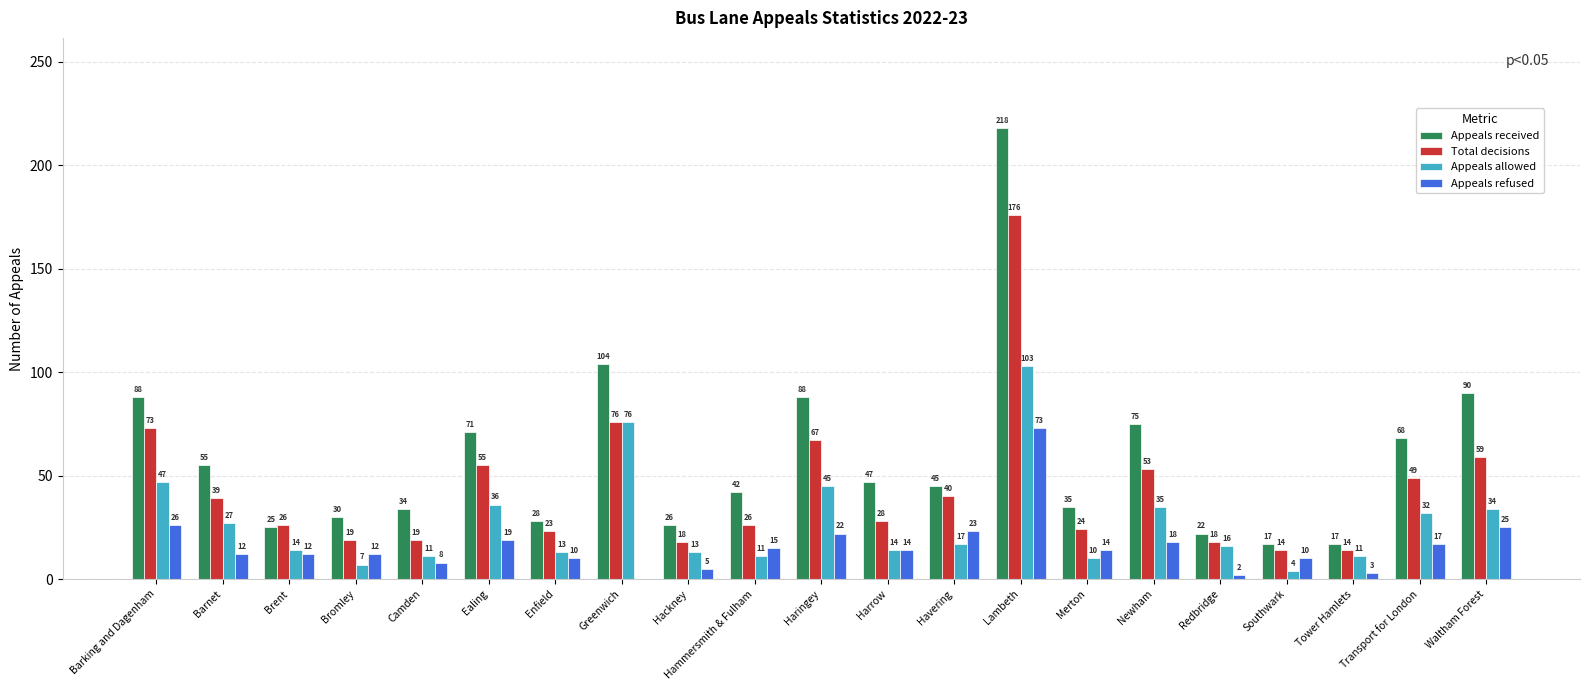

What are all the series names shown in the legend?

Appeals received, Total decisions, Appeals allowed, Appeals refused